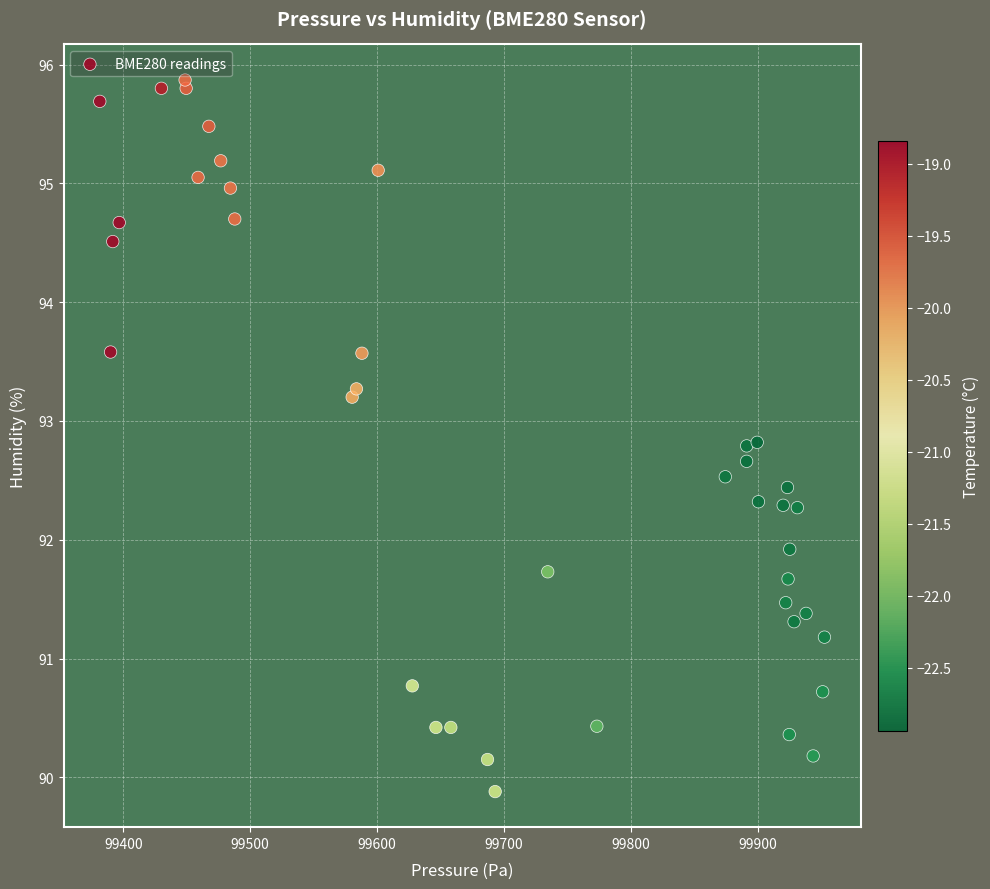

What is the range of X values (max minus min)?

570.8